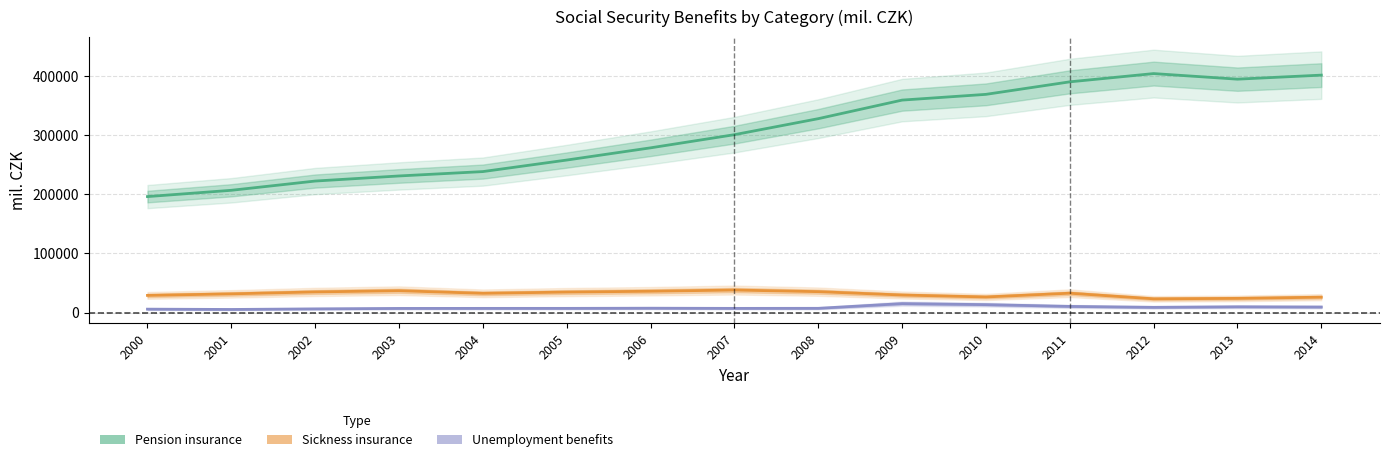

What is the sum of the Pension insurance values at 2008 and 2004?

566040